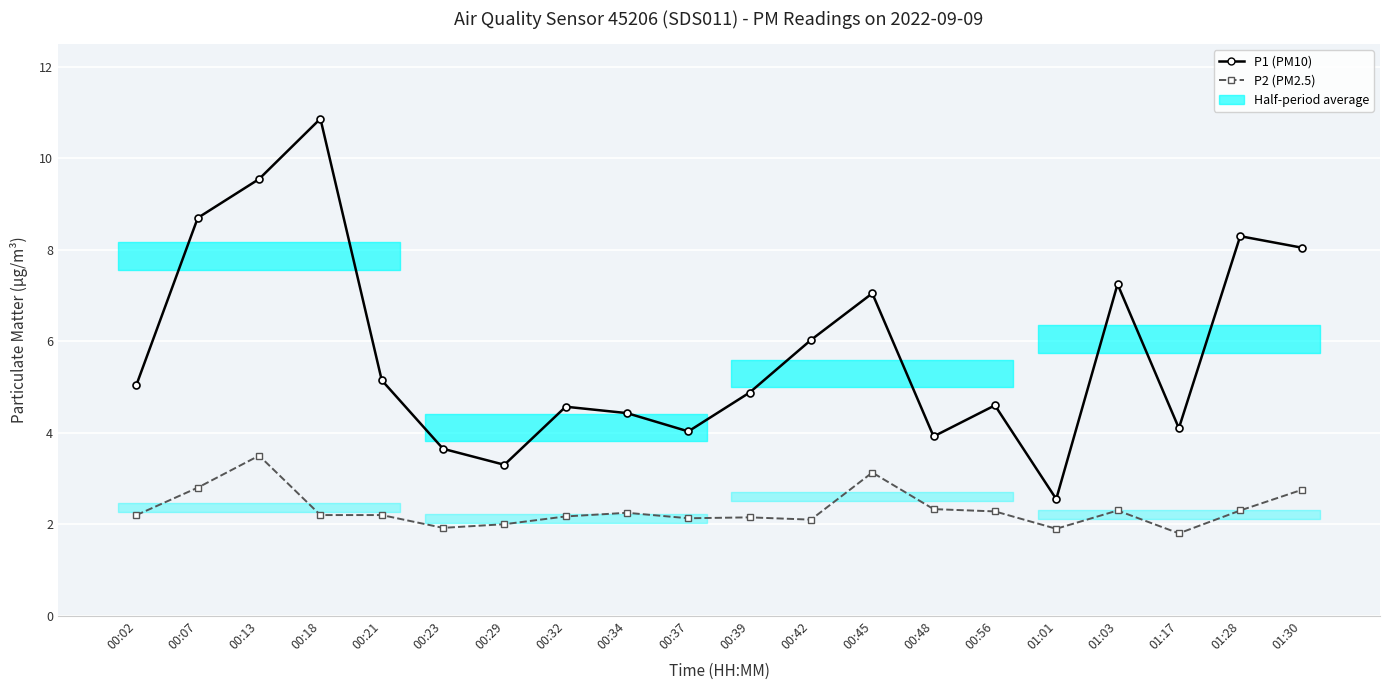

How many interior local peaks does the P1 (PM10) series have?

6